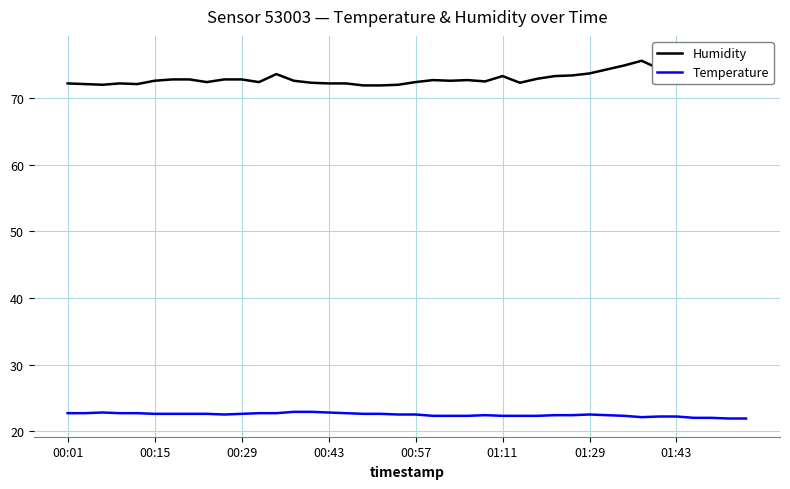

How many data points in Humidity are above 72?

36